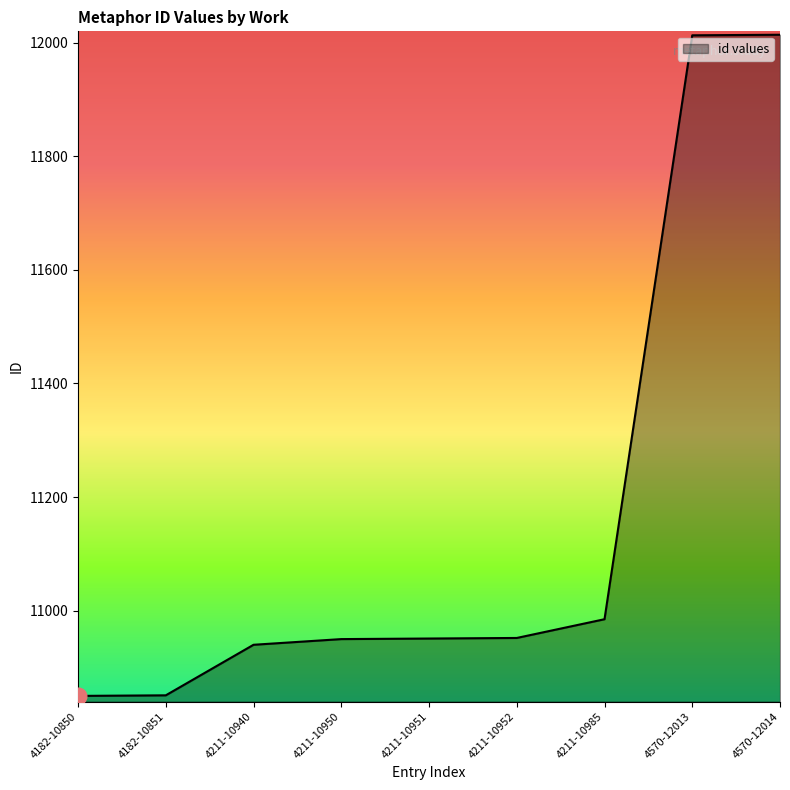

What is the ratio of the value at 4570-12014 to the value at 4211-10985?

1.1